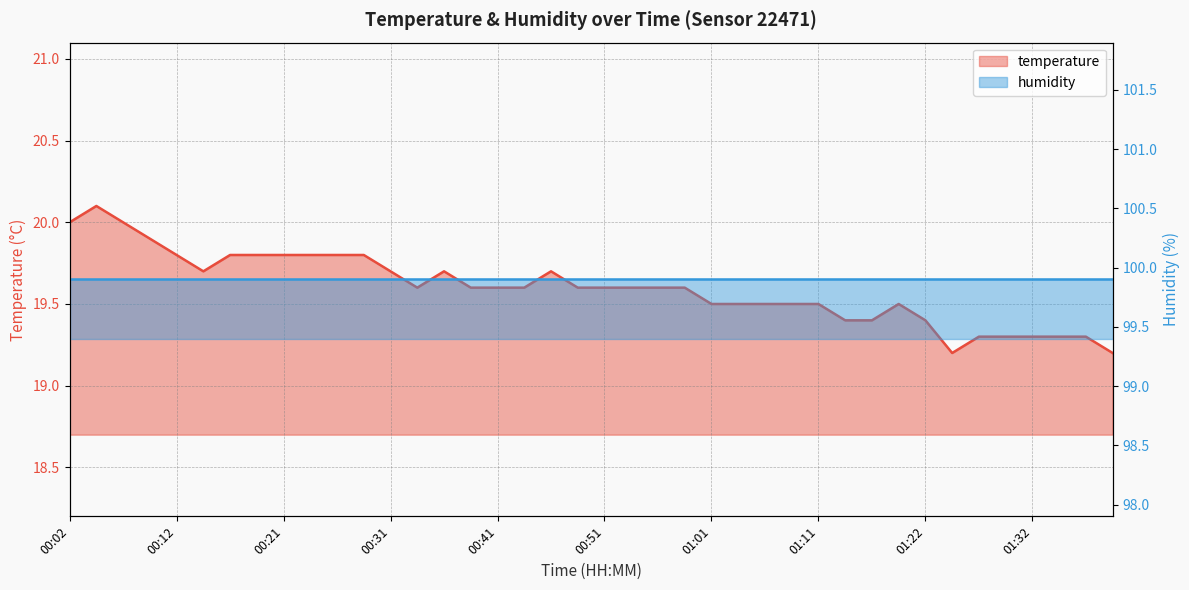

Reading left to right, list all the values displayed in this chart.

00:02=20.0	00:04=20.1	00:07=20.0	00:09=19.9	00:12=19.8	00:14=19.7	00:16=19.8	00:19=19.8	00:21=19.8	00:24=19.8	00:26=19.8	00:29=19.8	00:31=19.7	00:33=19.6	00:36=19.7	00:38=19.6	00:41=19.6	00:43=19.6	00:46=19.7	00:49=19.6	00:51=19.6	00:54=19.6	00:56=19.6	00:59=19.6	01:01=19.5	01:04=19.5	01:06=19.5	01:09=19.5	01:11=19.5	01:13=19.4	01:16=19.4	01:19=19.5	01:22=19.4	01:24=19.2	01:27=19.3	01:29=19.3	01:32=19.3	01:34=19.3	01:37=19.3	01:39=19.2